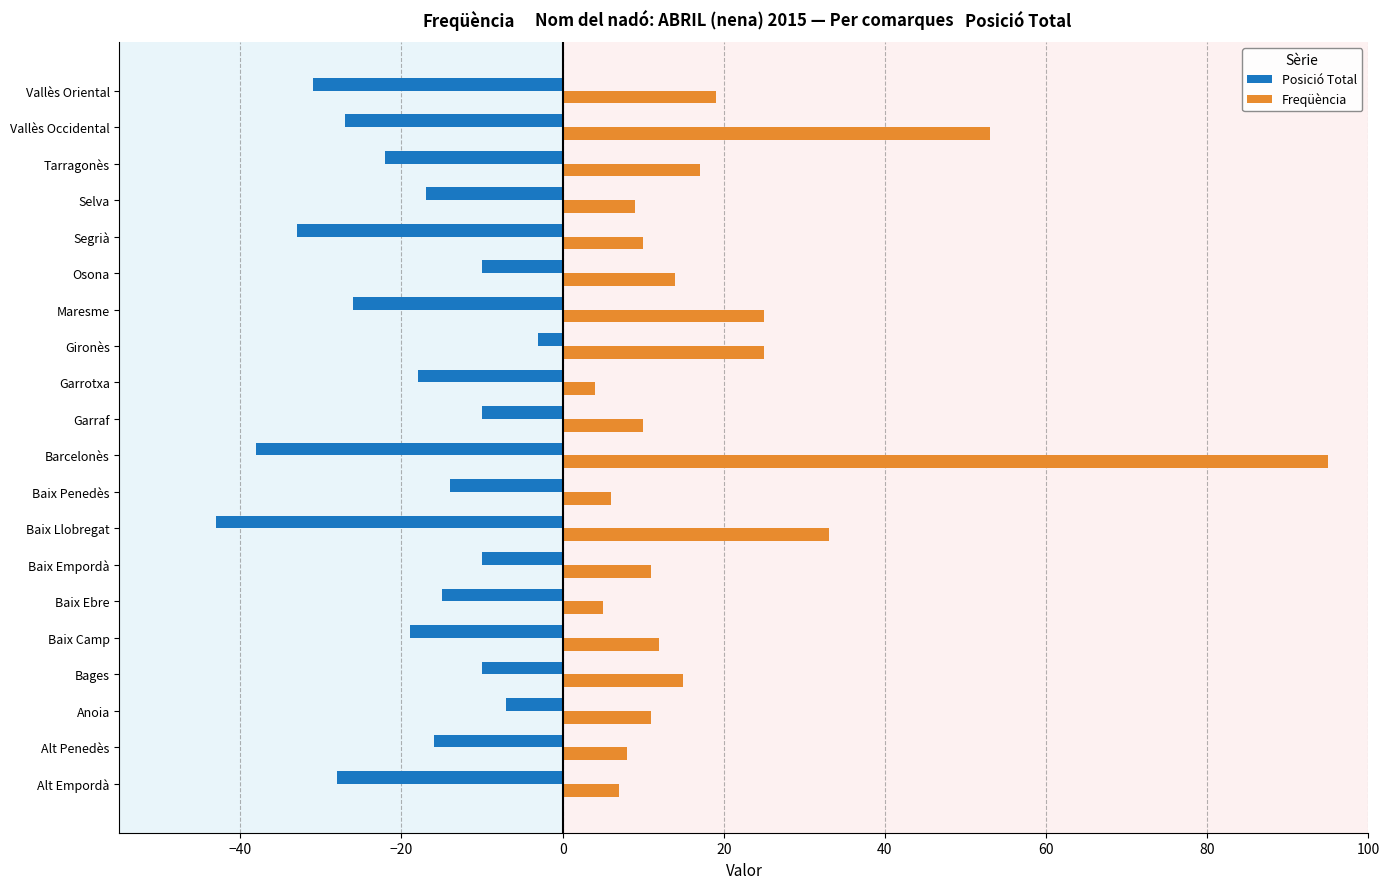

Is the value of Freqüència at Gironès greater than the value of Posició Total at Garraf?

Yes